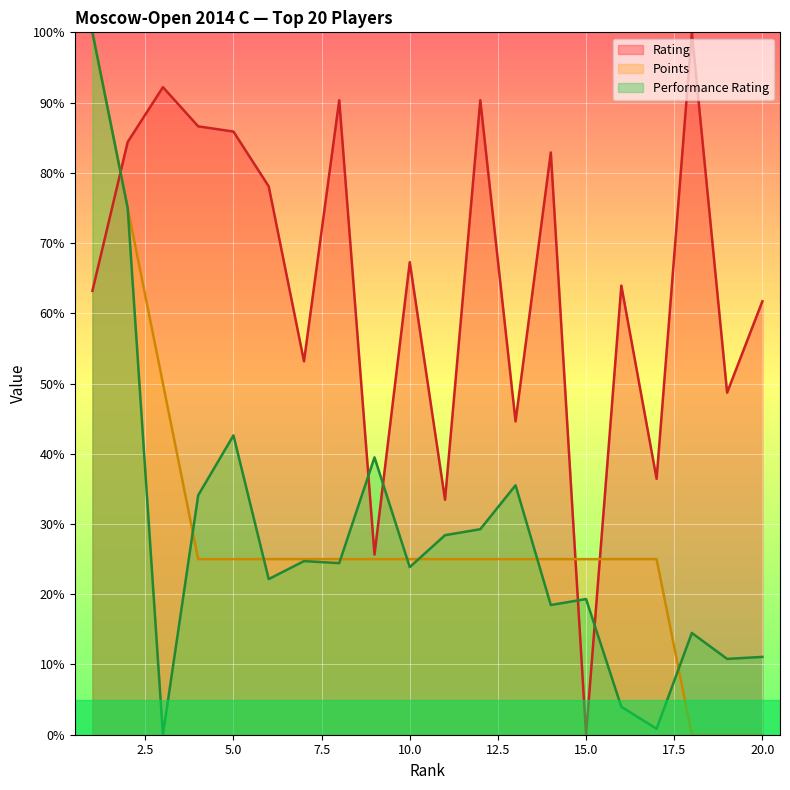

True or false: Performance Rating has a value of 16.0 at 11.

False